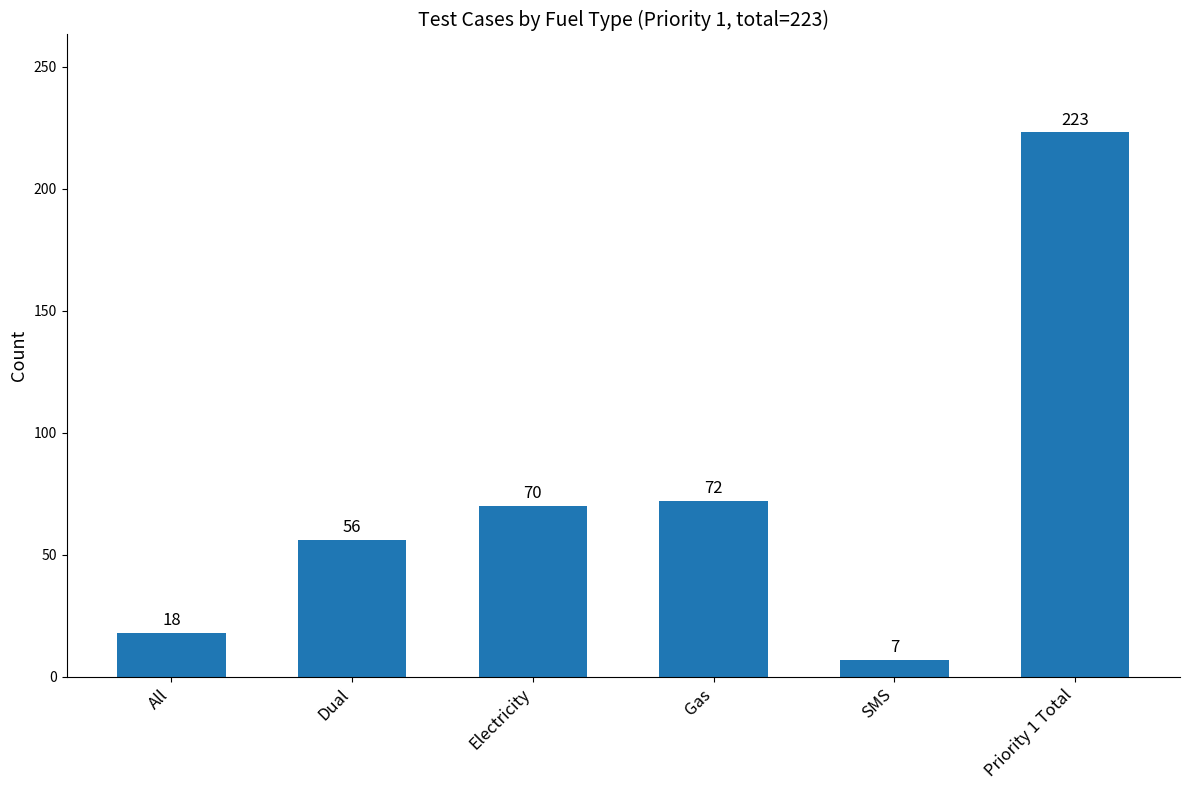

Where is the data nearest to the value 115?

Gas